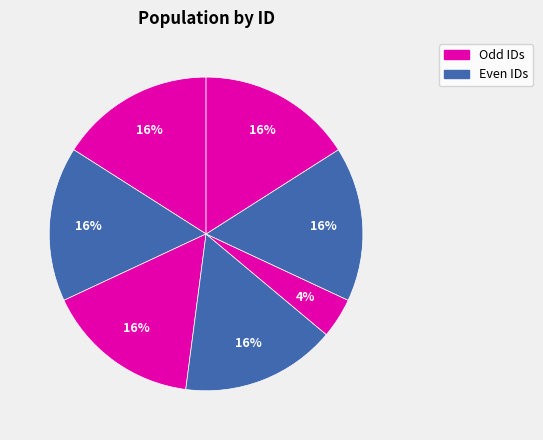

Does სიმონ ავალიშვილი account for over 50% of the chart?

No